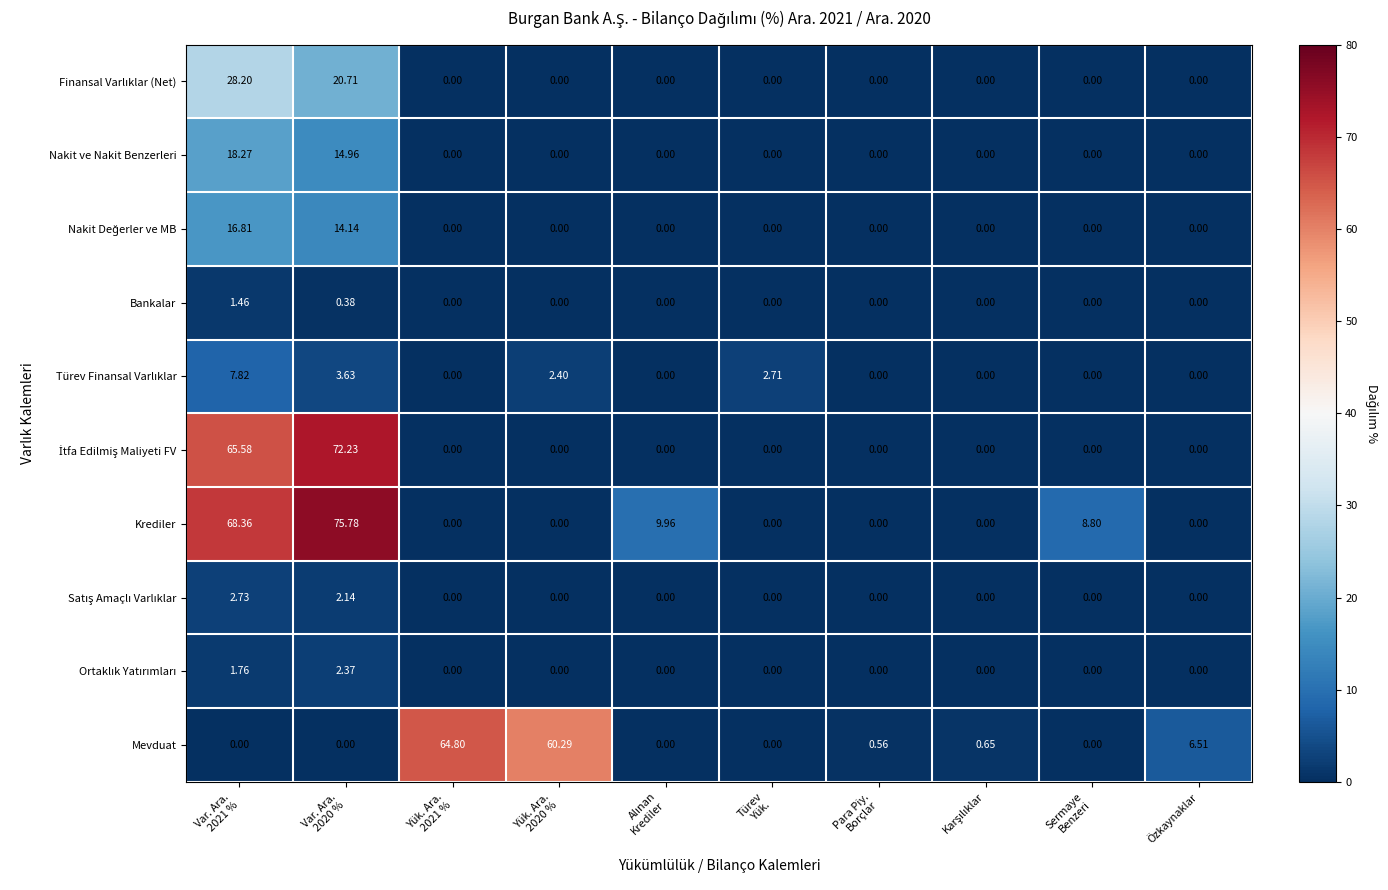

How many series are shown in this chart?

10